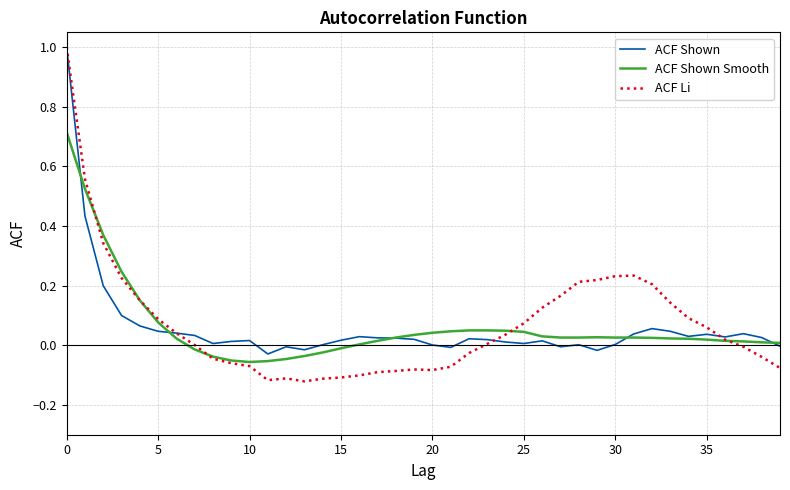

True or false: ACF Li has more than 1 points higher than both neighbors.

True